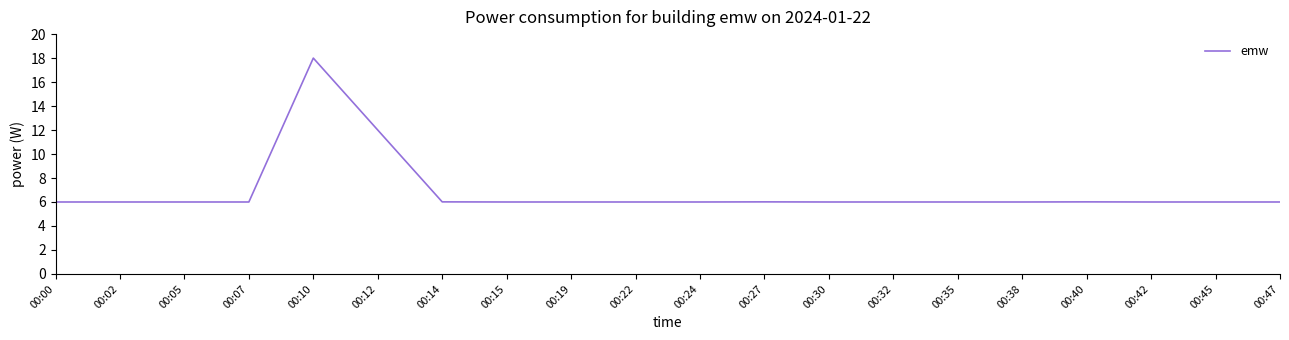

True or false: the data shows 3.7 at 00:05.

False